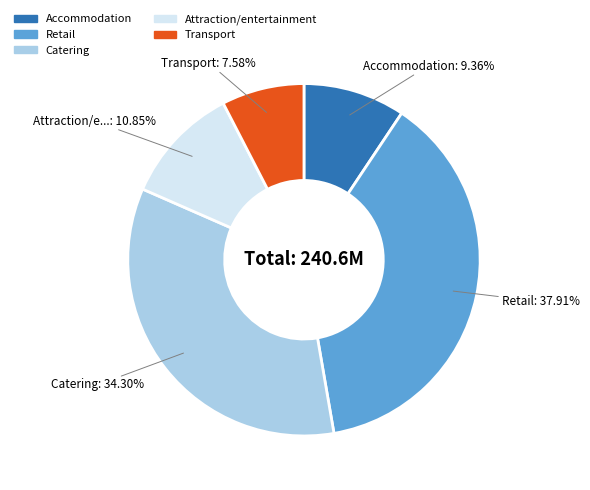

To the nearest percent, what is the combined percentage of Retail and Catering?

72%